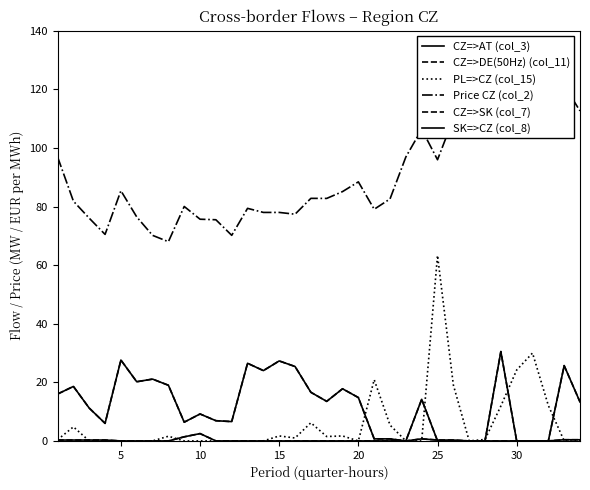

What is the difference between the CZ=>AT (col_3) values at 10 and 15?

0.3